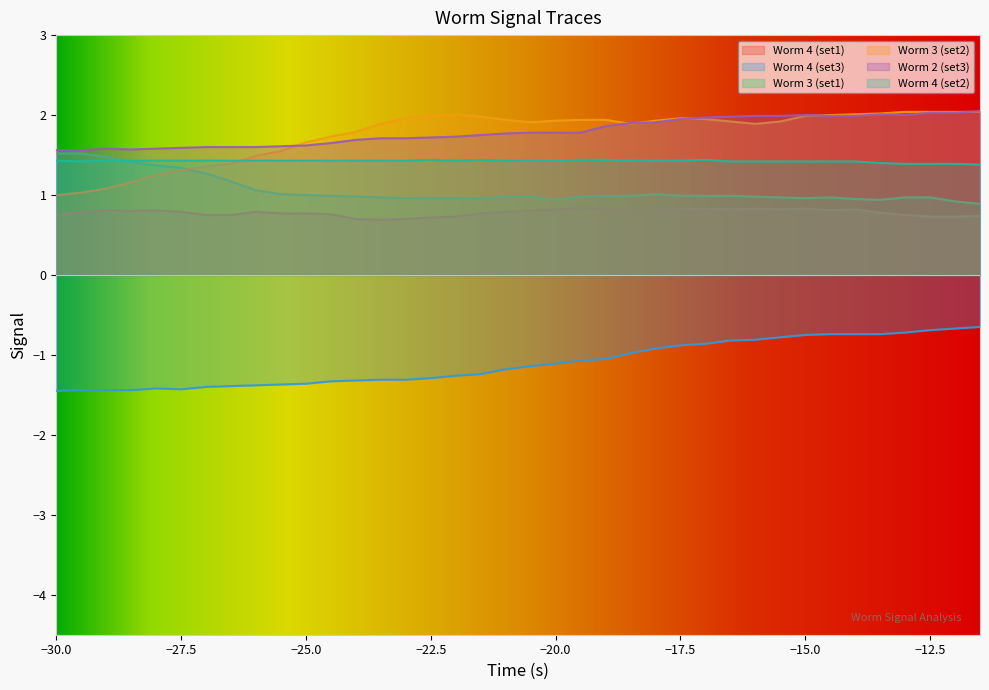

Count the Worm 4 (set1) values in the range 0 to 1.

38